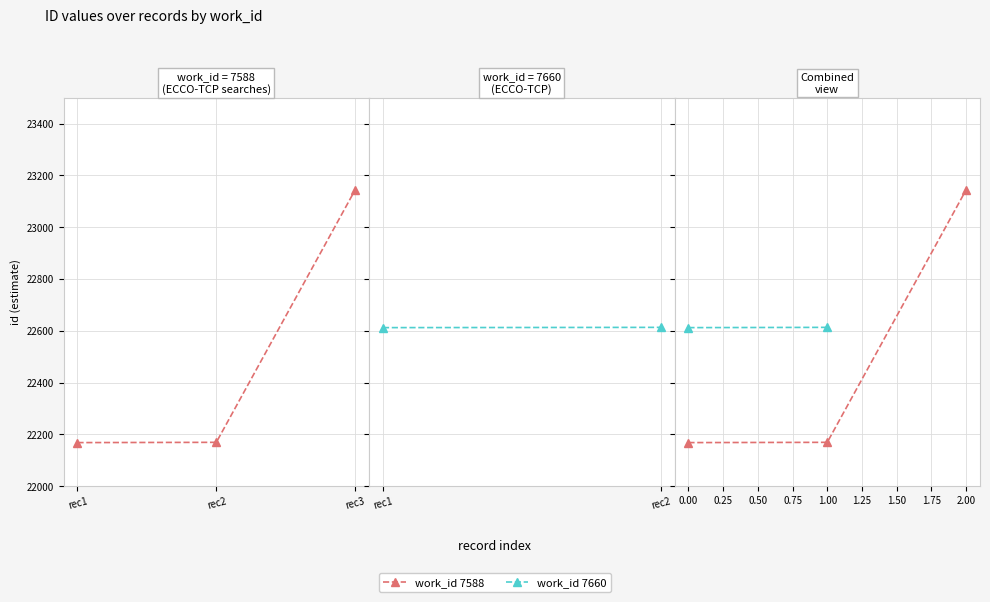

Rank the categories by value from highest to lowest.

rec3, rec2, rec1